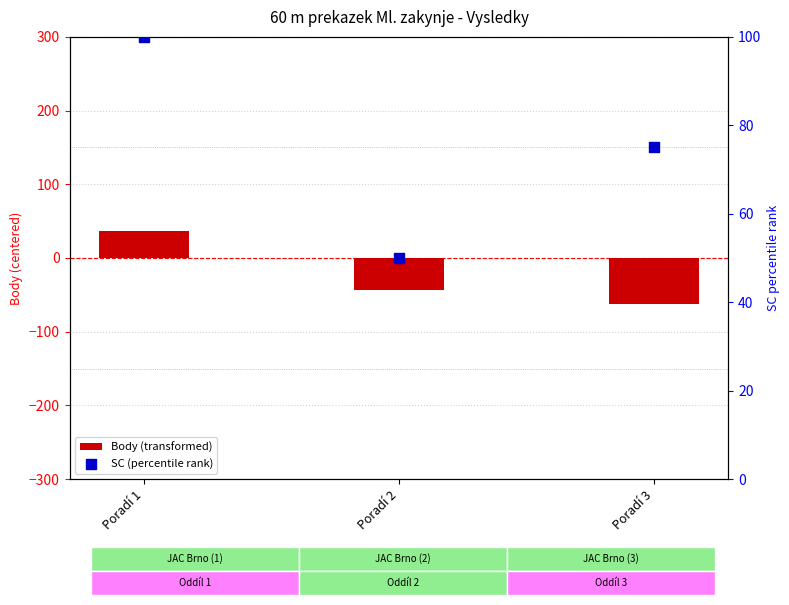

Which series has the largest Y range (max minus min)?

Body (transformed)